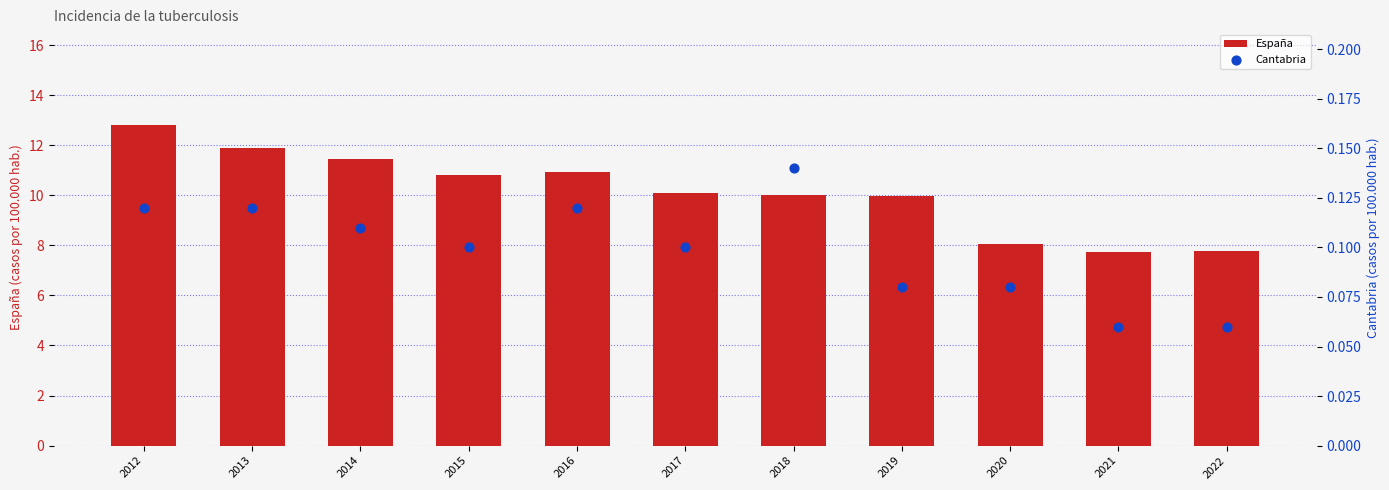

What is the total value across all series at 2019?

10.1